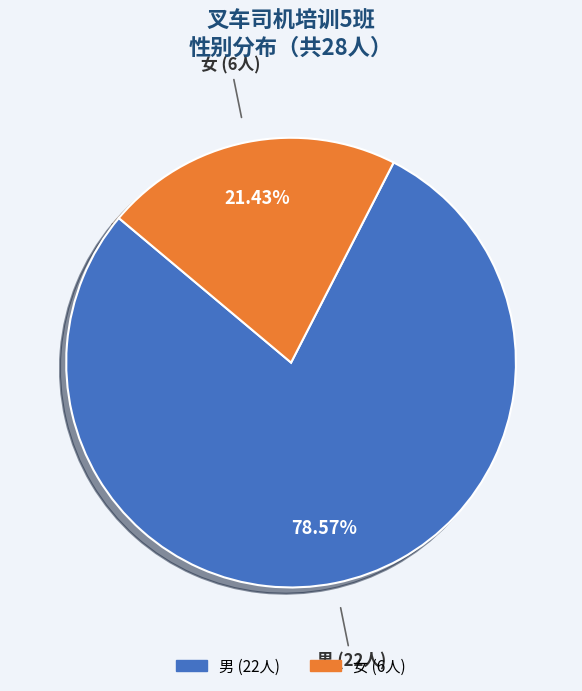

Rank the categories by value from highest to lowest.

男, 女